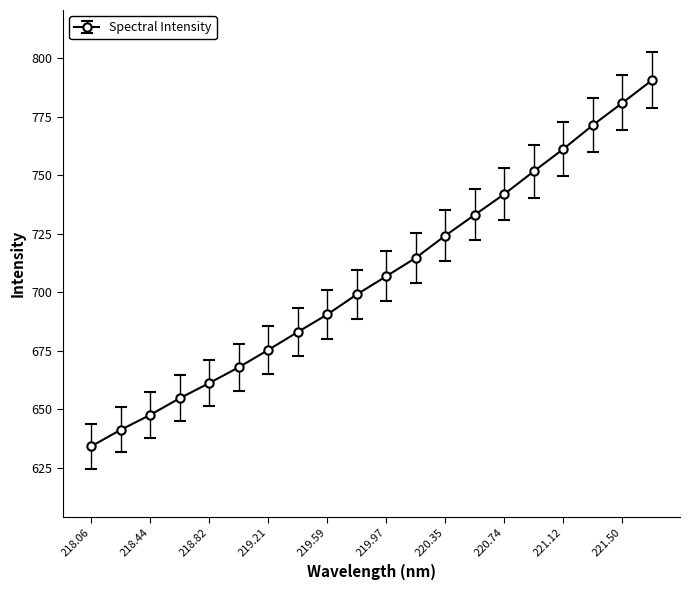

What is the maximum value shown in the chart?

790.7